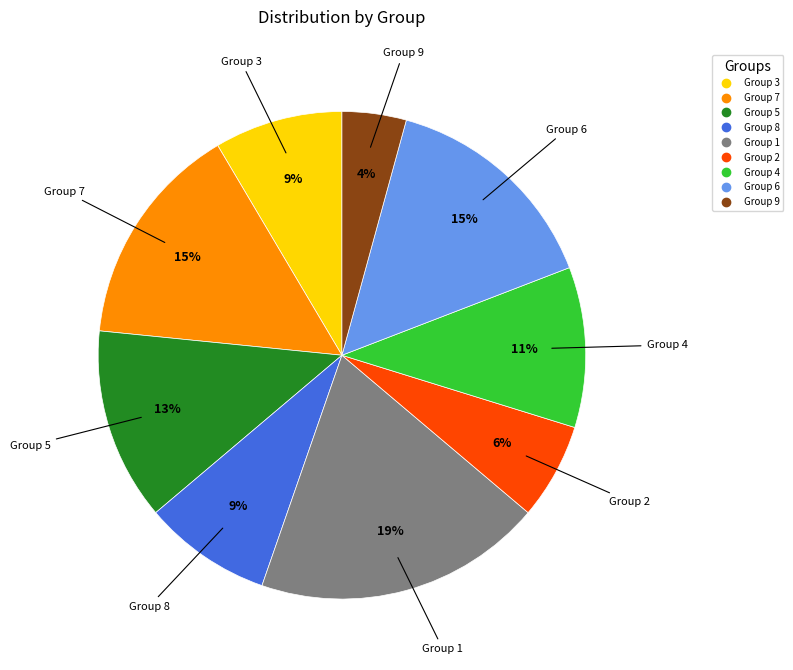

How many segments does this pie chart have?

9